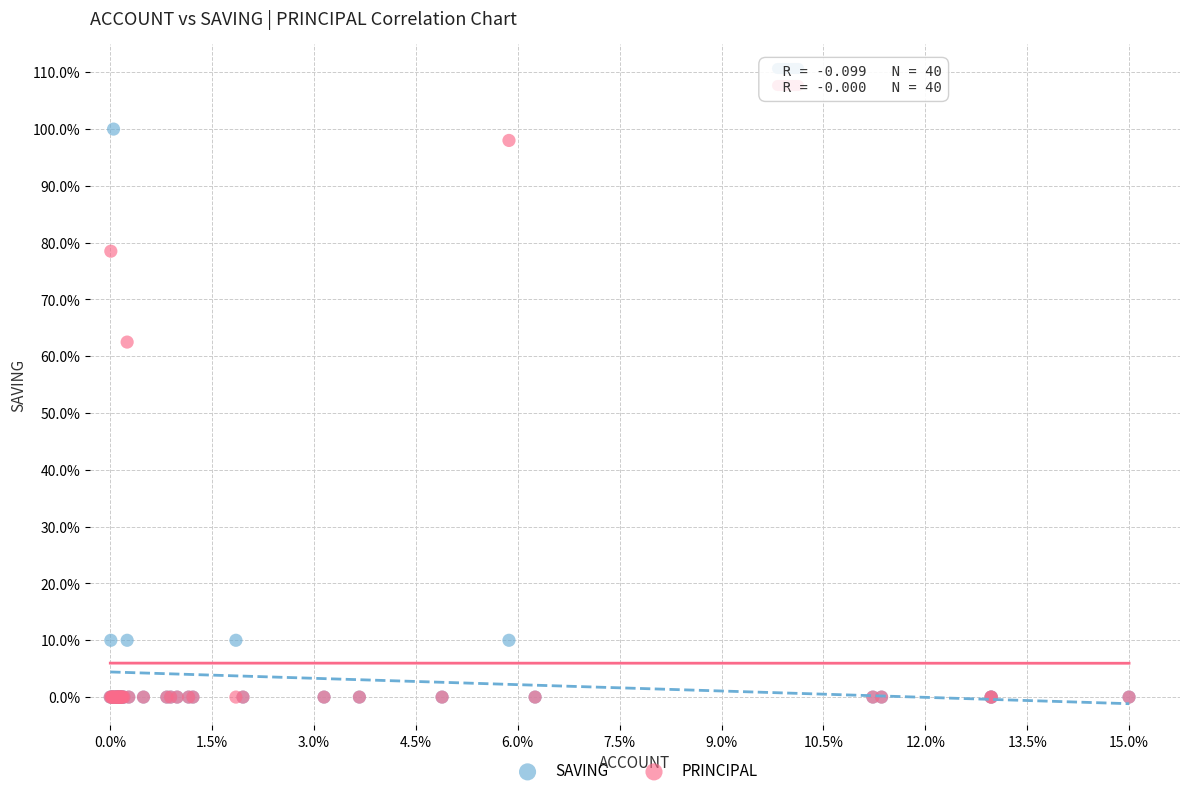

Which series contains the highest Y value?

SAVING